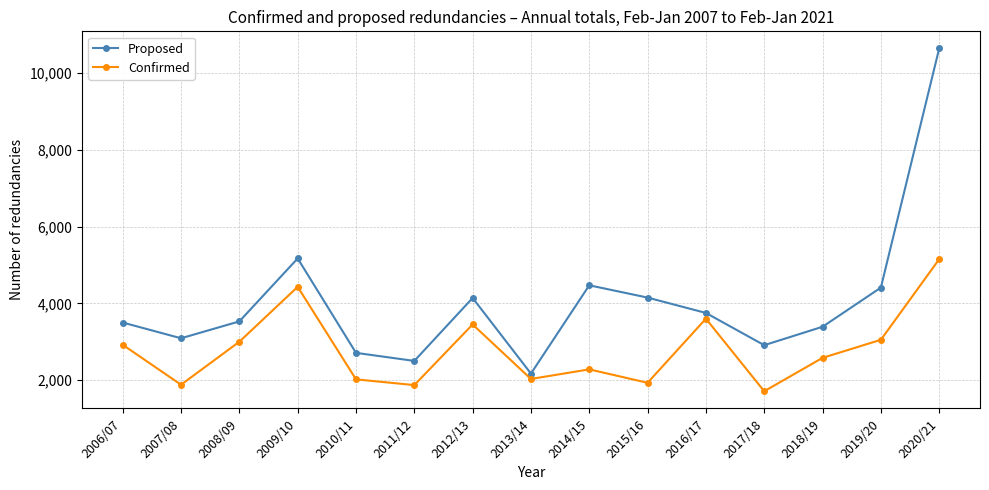

Count the number of data series in this chart.

2